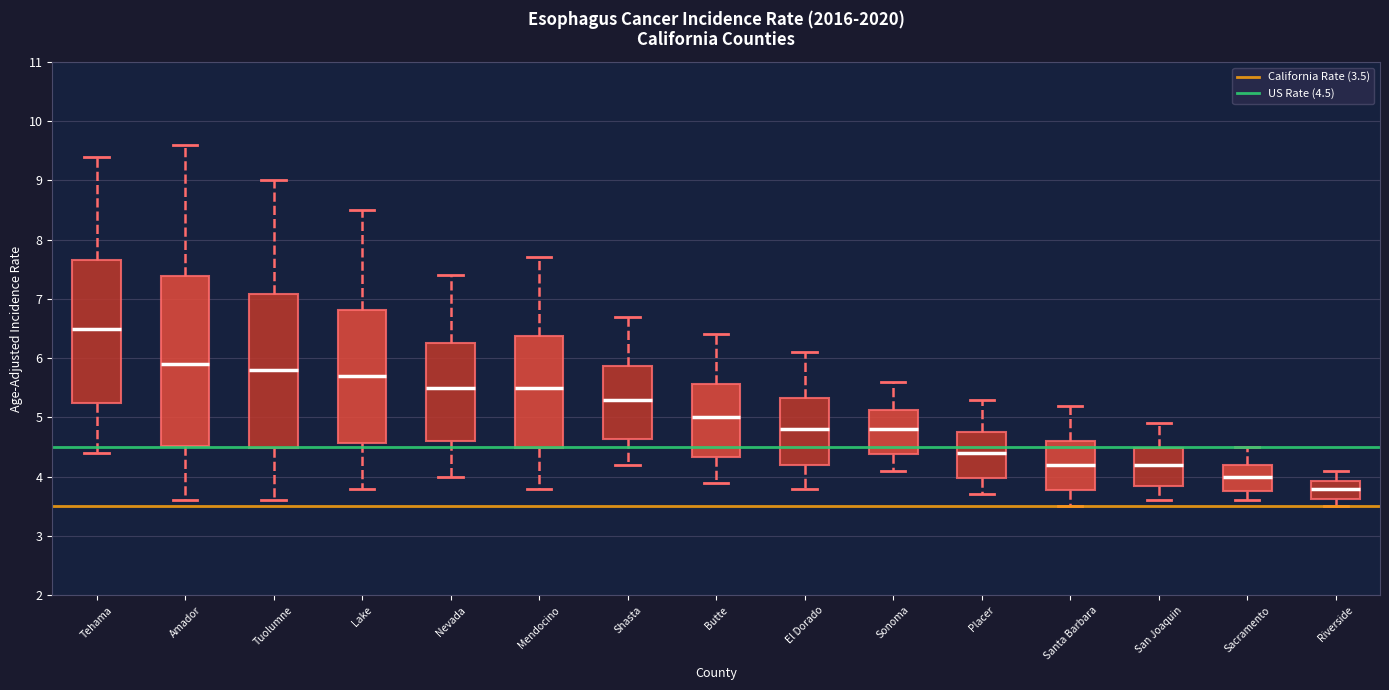

Comparing the boxes themselves (not the whiskers), which one is the tallest?

Amador